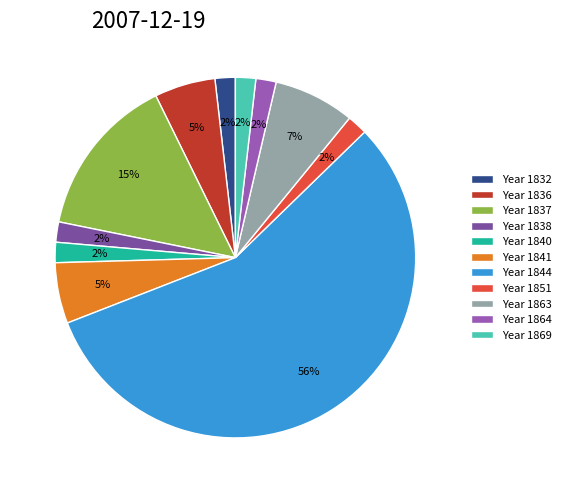

To the nearest percent, what percentage of the pie is Year 1841?

5%